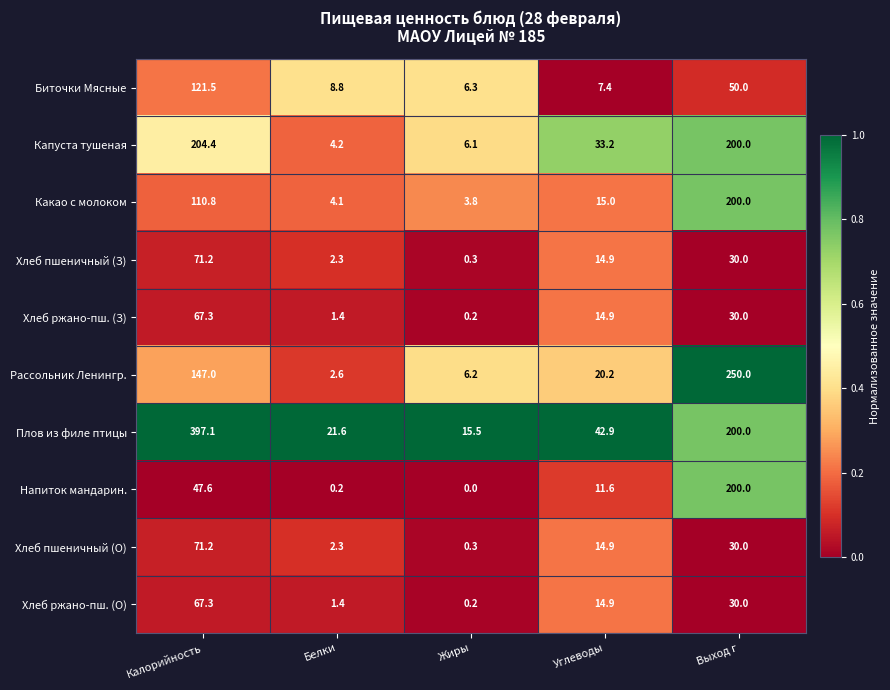

Which category has the lowest value across all series?

Жиры